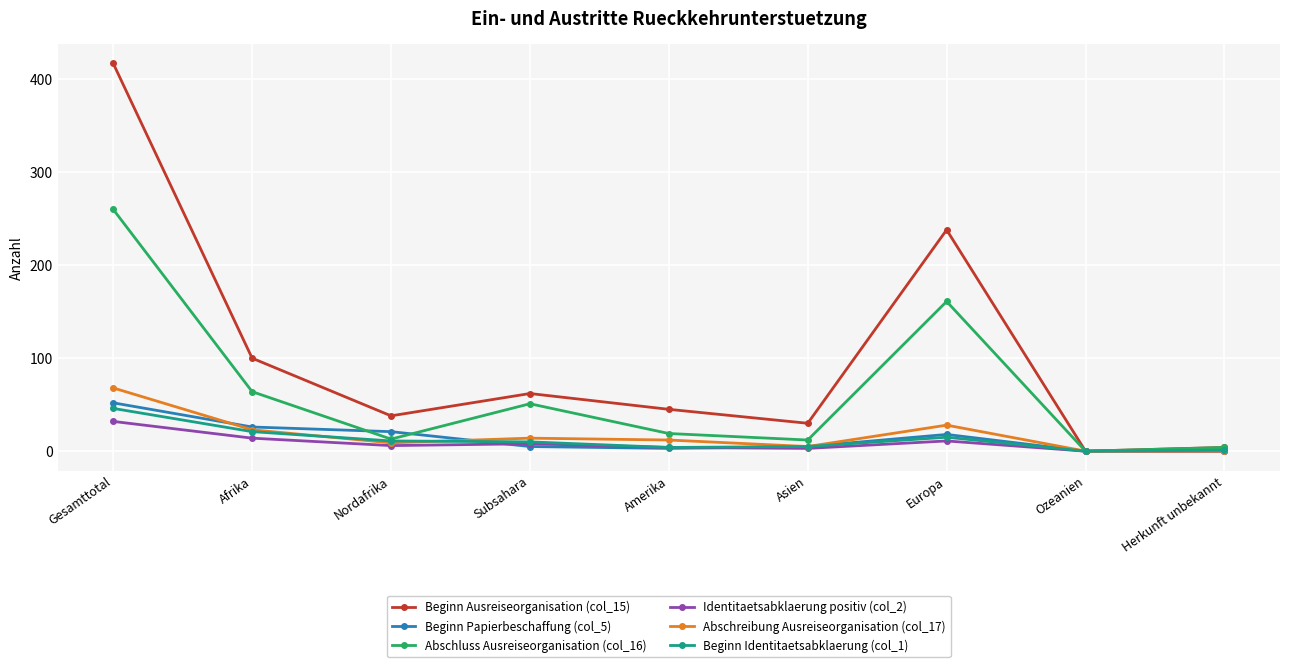

What is the spread (max minus min) of values at Europa?

227